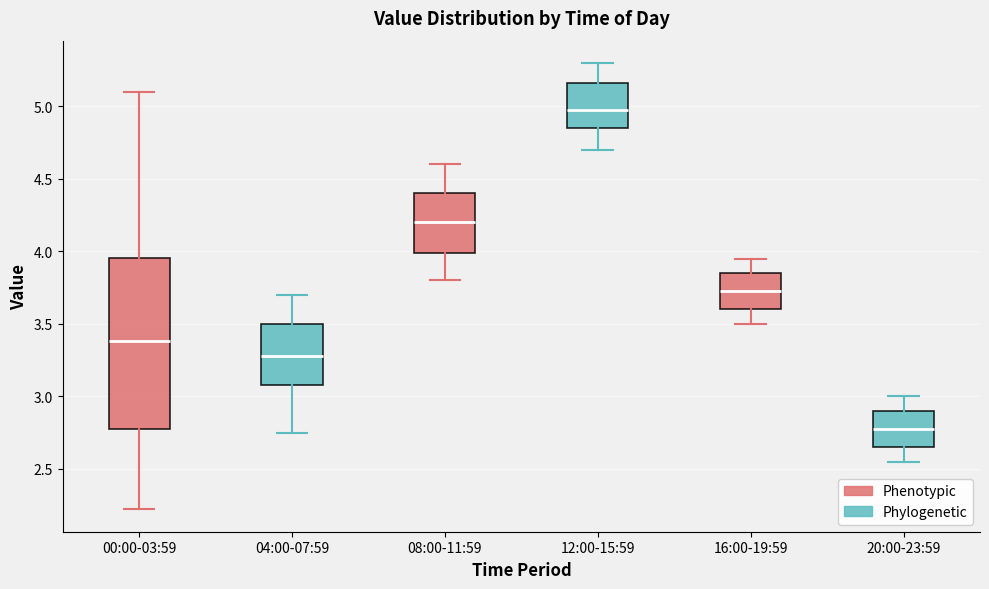

Reading left to right, read every box against the y-axis: the position of its median line, the range the box covers, and the ends of its whiskers. The values are not printed on the chart, so give them approximately, as read against the axis.

00:00-03:59: median 3.40, box 2.80 to 3.95, whiskers 2.20 to 5.10
04:00-07:59: median 3.30, box 3.10 to 3.50, whiskers 2.75 to 3.70
08:00-11:59: median 4.20, box 4.00 to 4.40, whiskers 3.80 to 4.60
12:00-15:59: median 5.00, box 4.85 to 5.15, whiskers 4.70 to 5.30
16:00-19:59: median 3.75, box 3.60 to 3.85, whiskers 3.50 to 3.95
20:00-23:59: median 2.80, box 2.65 to 2.90, whiskers 2.55 to 3.00